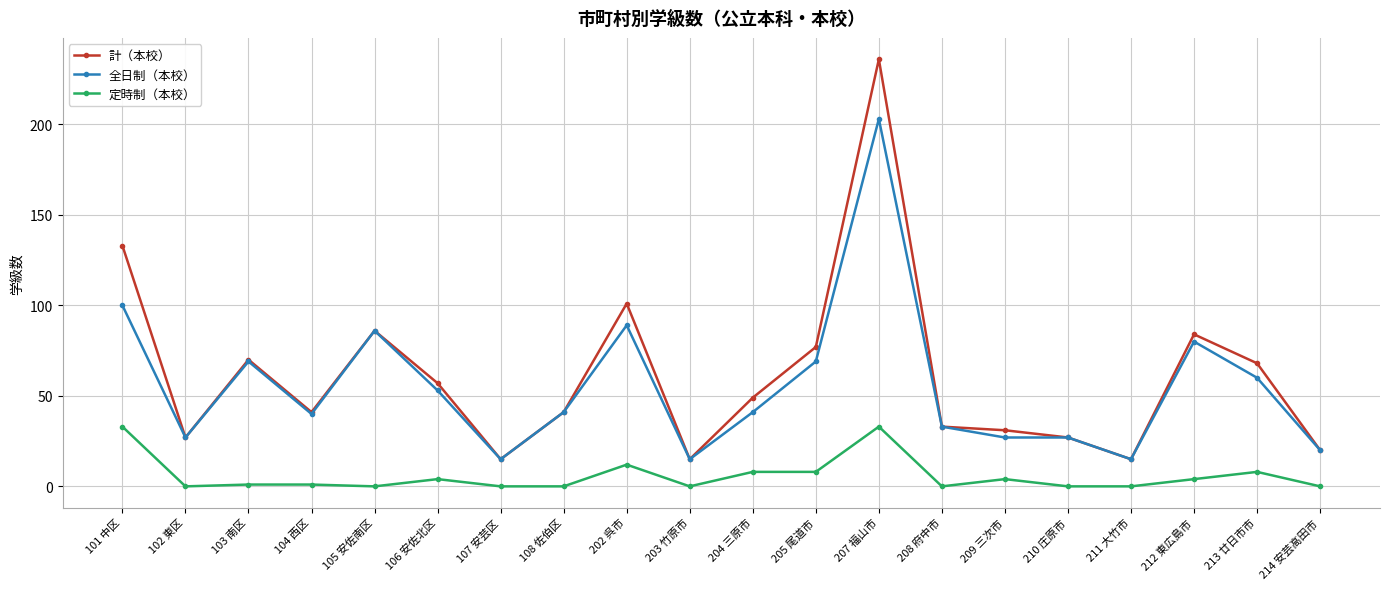

Rank the series by their maximum value, from lowest to highest.

定時制（本校）, 全日制（本校）, 計（本校）